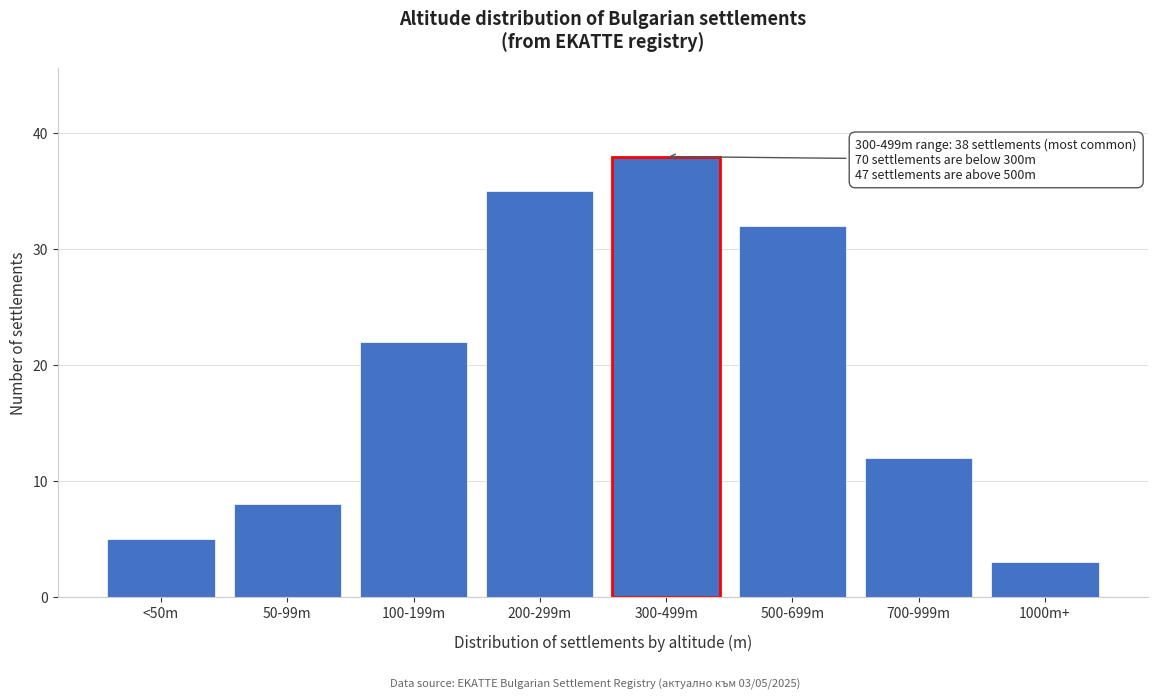

Reading left to right, what are all the values shown in this chart?

5	8	22	35	38	32	12	3